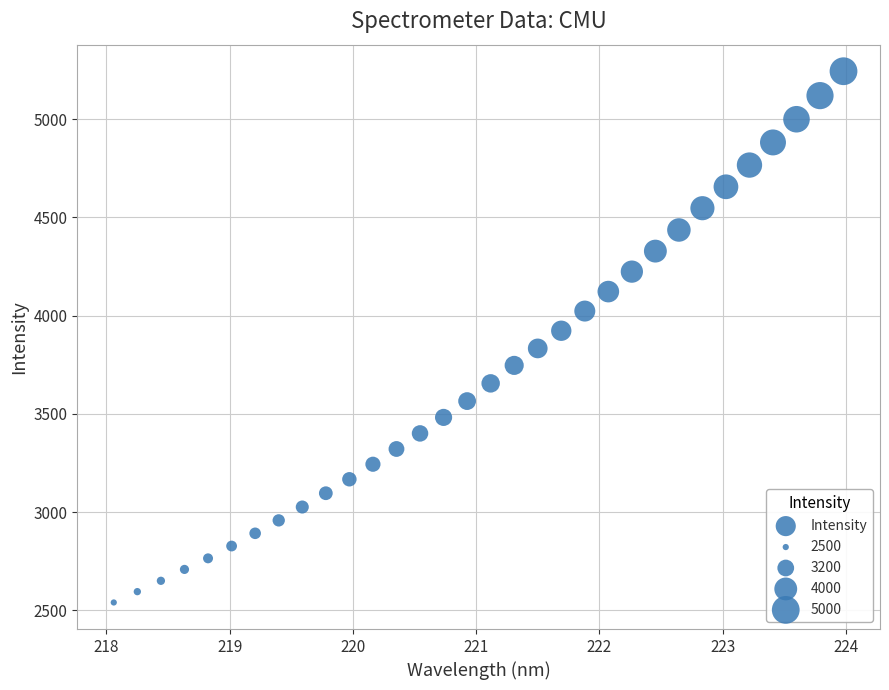

What is the range of Y values (max minus min)?

2704.4